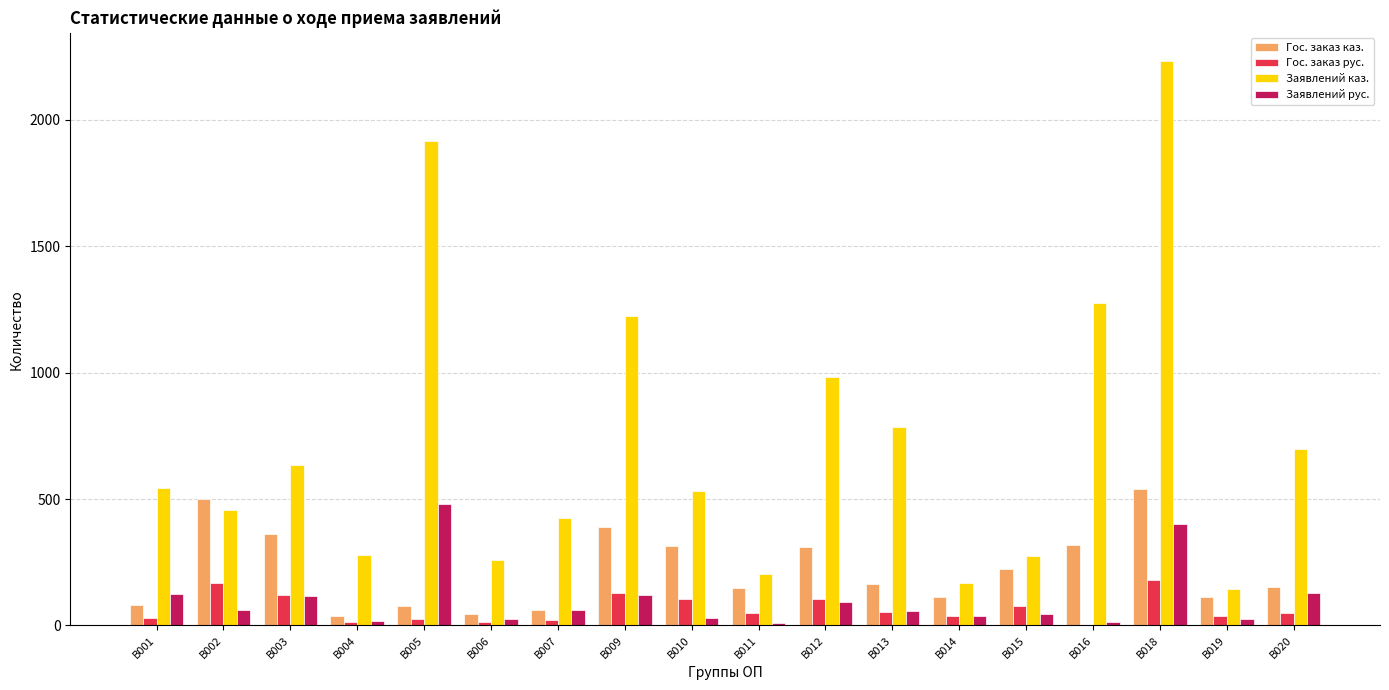

At which category does the chart reach its peak across all series?

B018